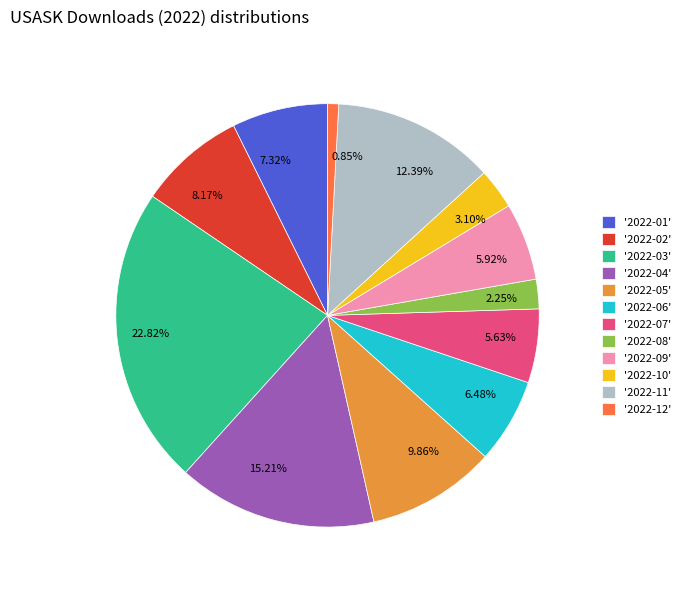

Approximately how many times larger is the value at 12.39% compared to 7.32%?

1.7